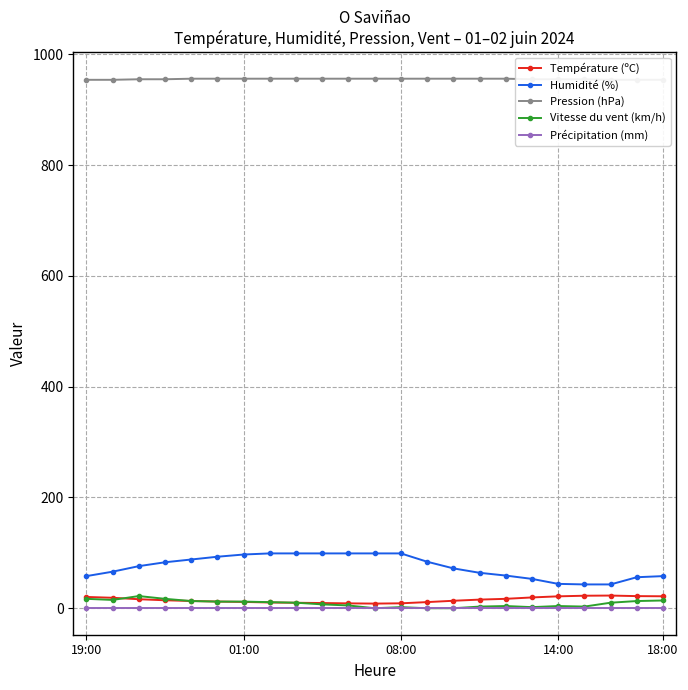

True or false: Vitesse du vent (km/h) has more than 2 points higher than both neighbors.

True